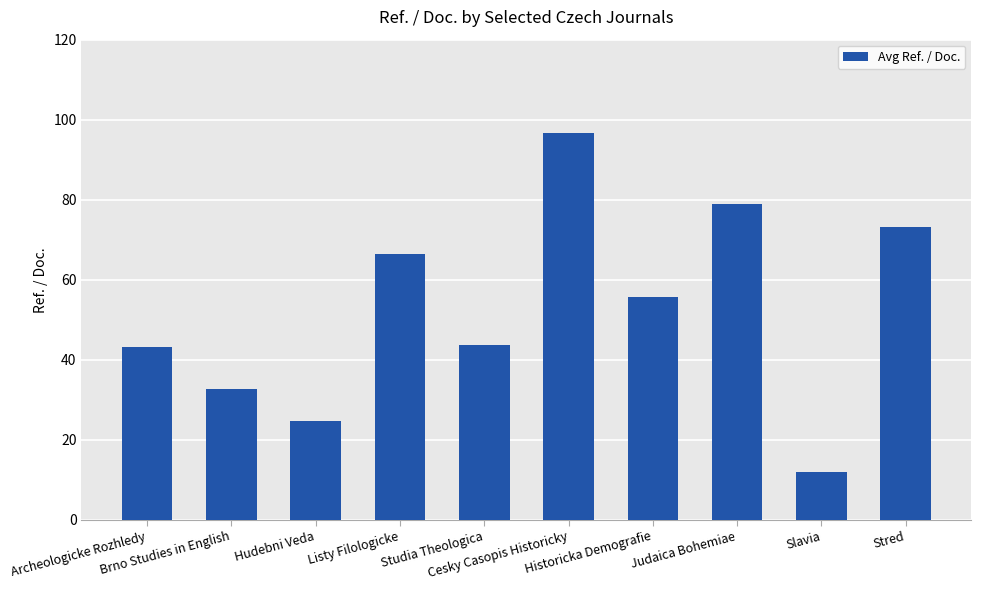

What is the difference between the second highest and second lowest values?

54.3